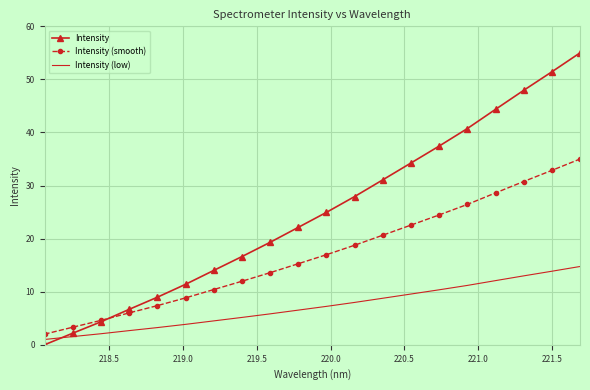

How many times do Intensity (low) and Intensity cross each other?

1